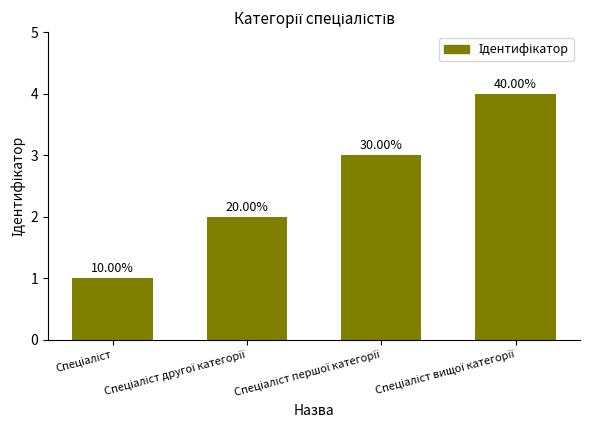

Are the bars horizontal?

No